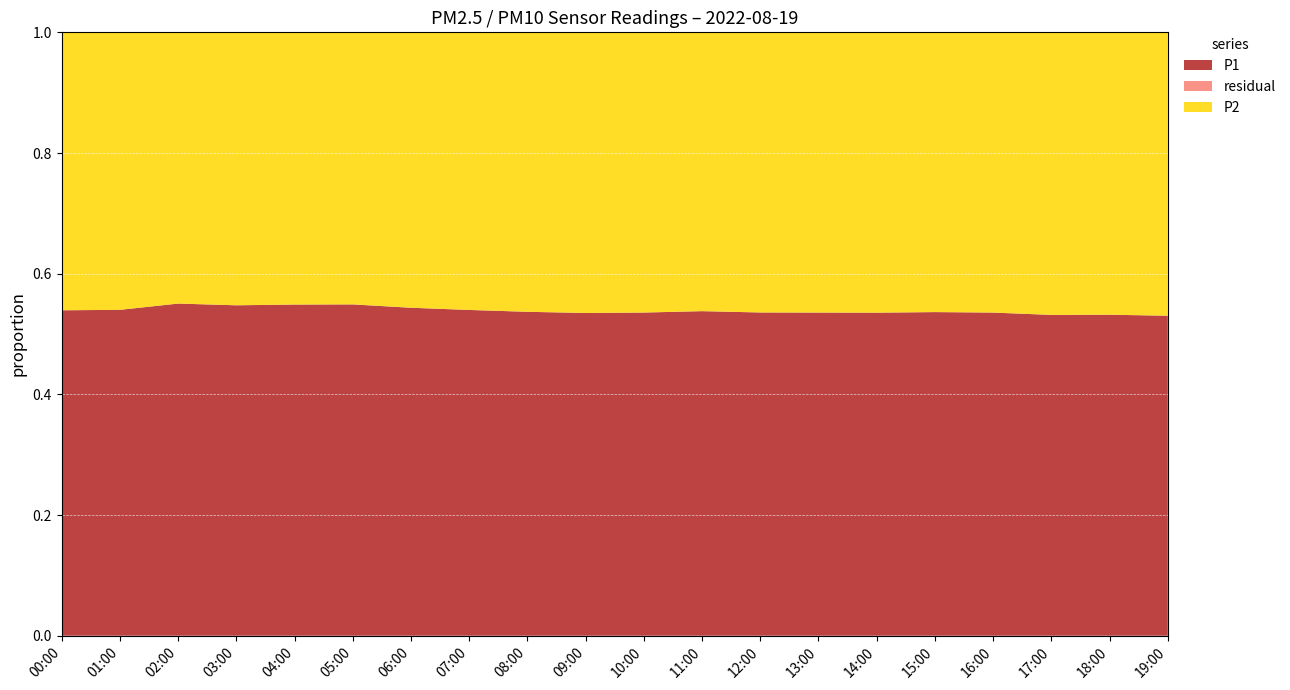

True or false: P1 has a value of 0.9 at 03:00.

False